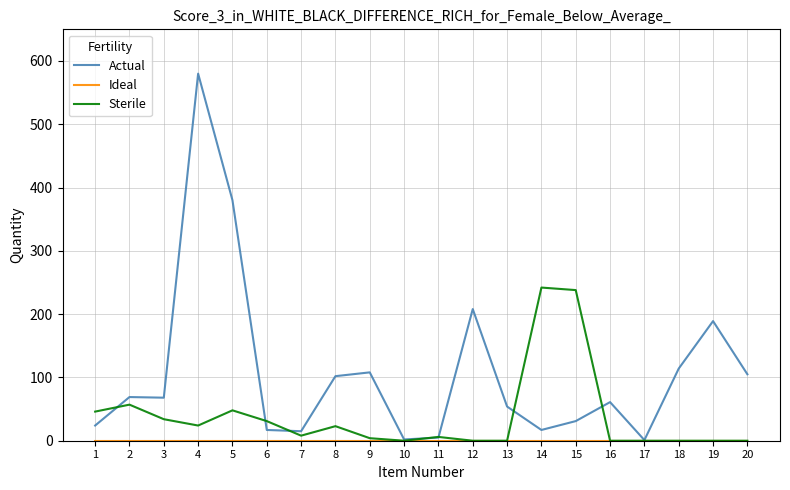

Which series changed the most between 4 and 16?

Actual